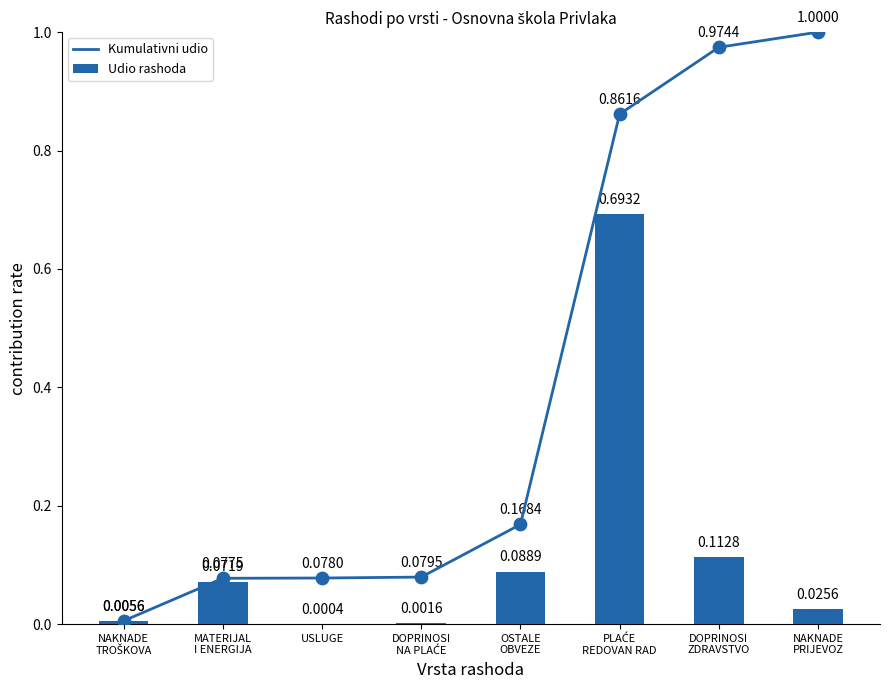

Which series reaches the maximum Y coordinate?

Kumulativni udio